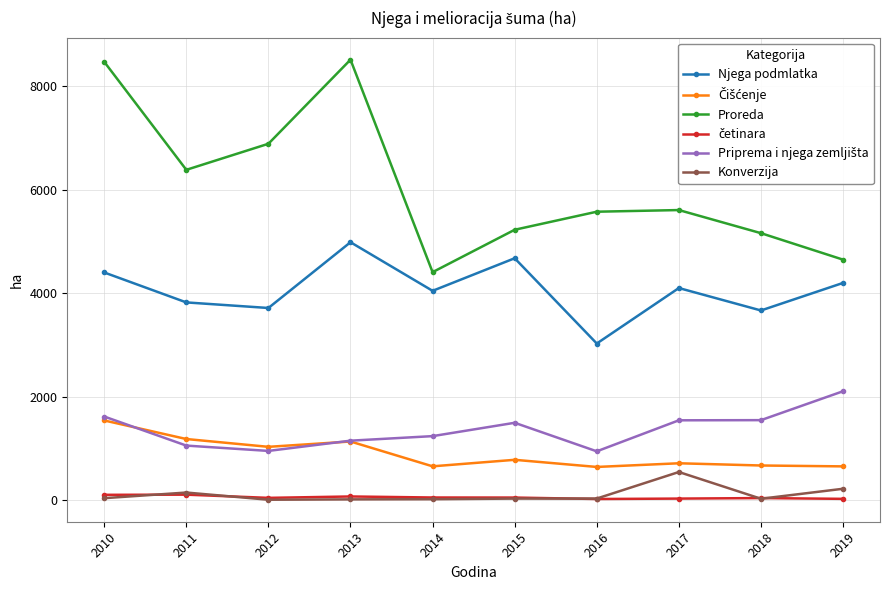

True or false: Konverzija and Njega podmlatka cross at least once.

False